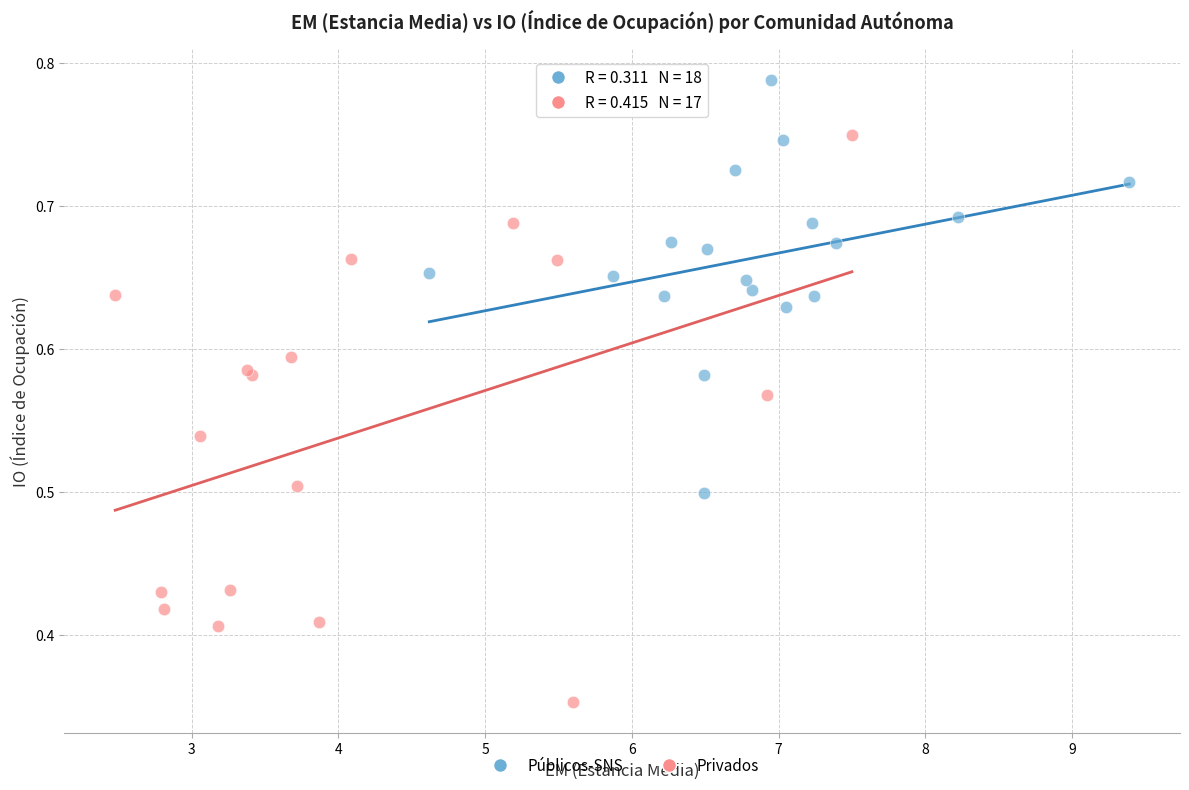

Which series has the largest Y range (max minus min)?

Privados